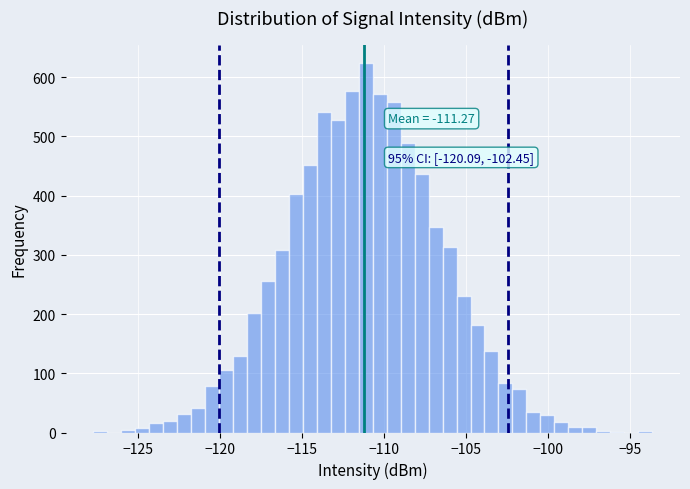

Read against the x-axis, roughly where is the centre of the tallest bar?

-111.0